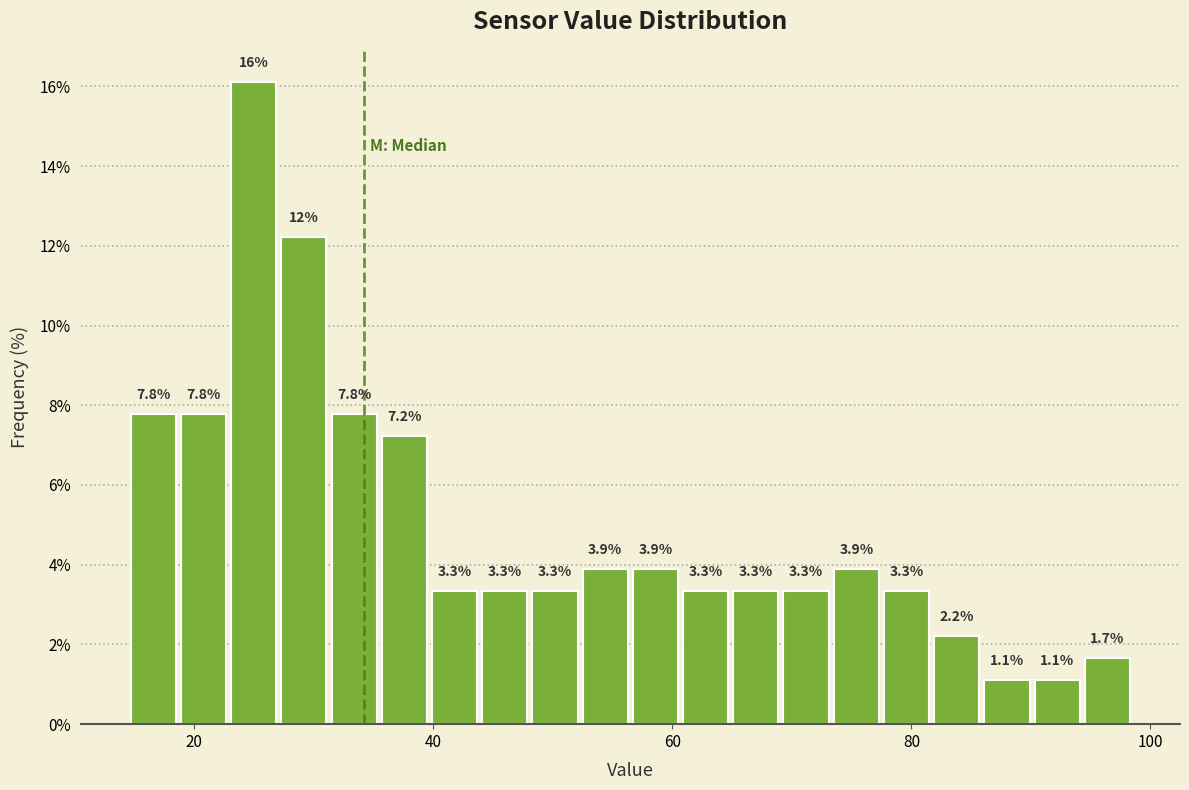

Read against the x-axis, roughly where is the centre of the tallest bar?

24